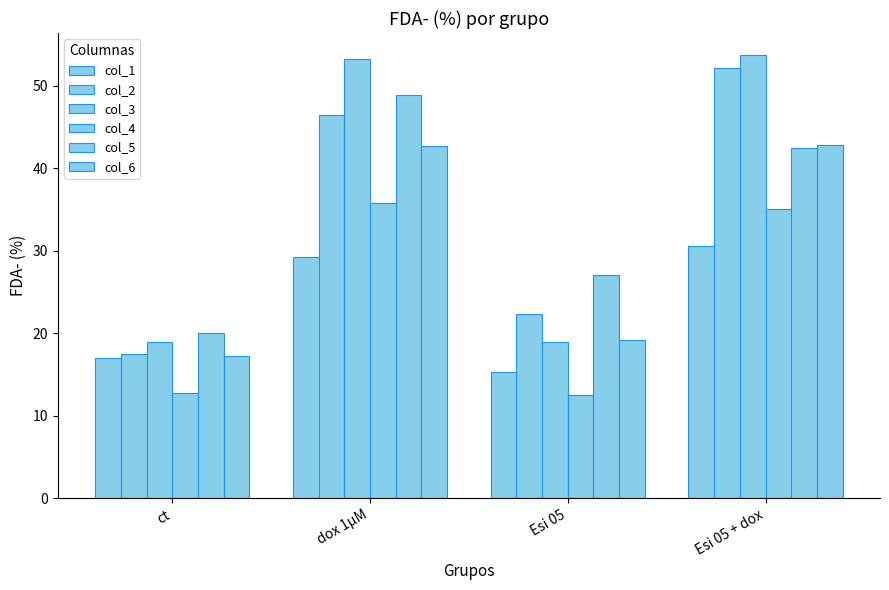

Count the number of data series in this chart.

6